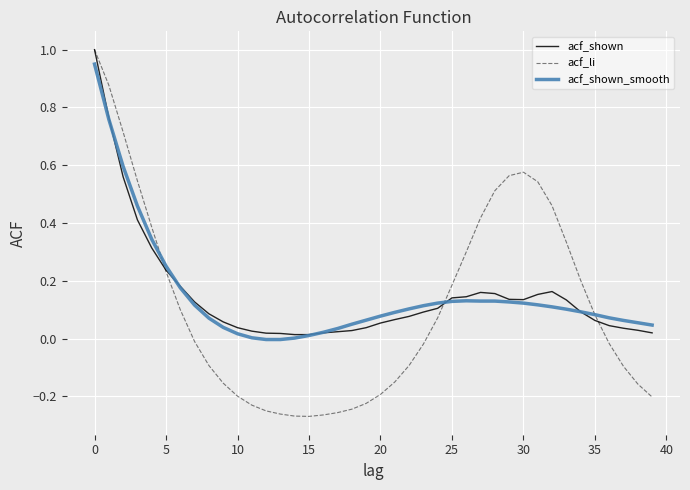

What is the maximum value shown in the chart?

1.0